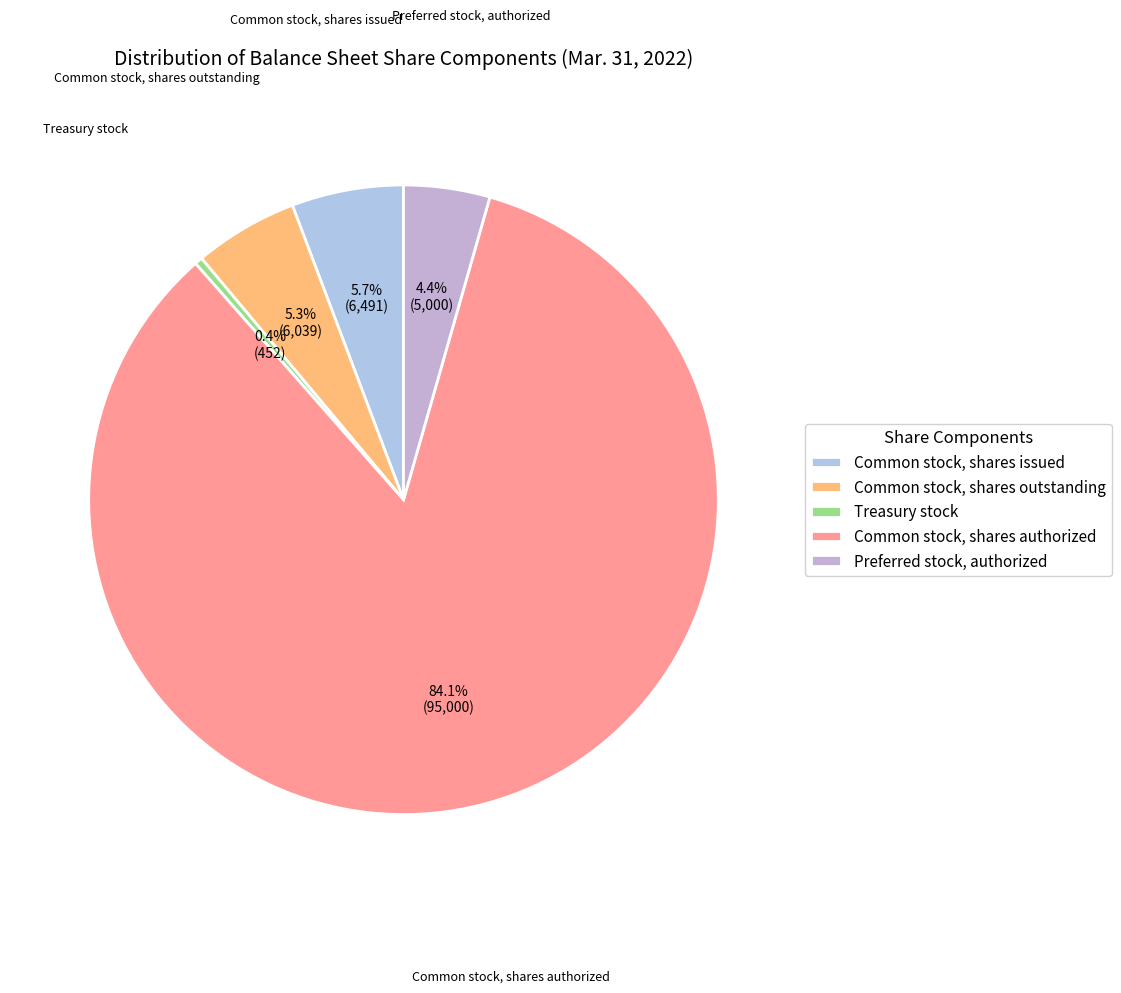

Which slice is the smallest?

Treasury stock